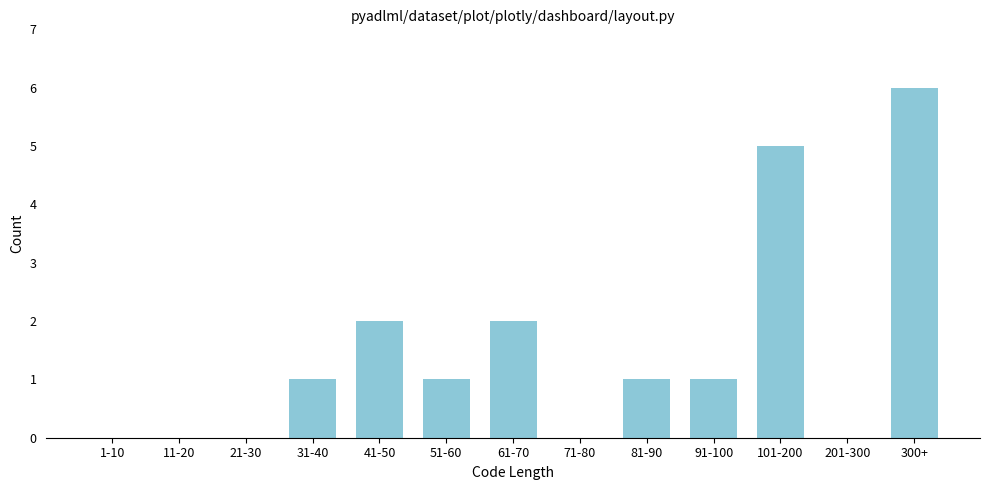

Reading right to left, what are all the values shown in this chart?

300+=6	201-300=0	101-200=5	91-100=1	81-90=1	71-80=0	61-70=2	51-60=1	41-50=2	31-40=1	21-30=0	11-20=0	1-10=0